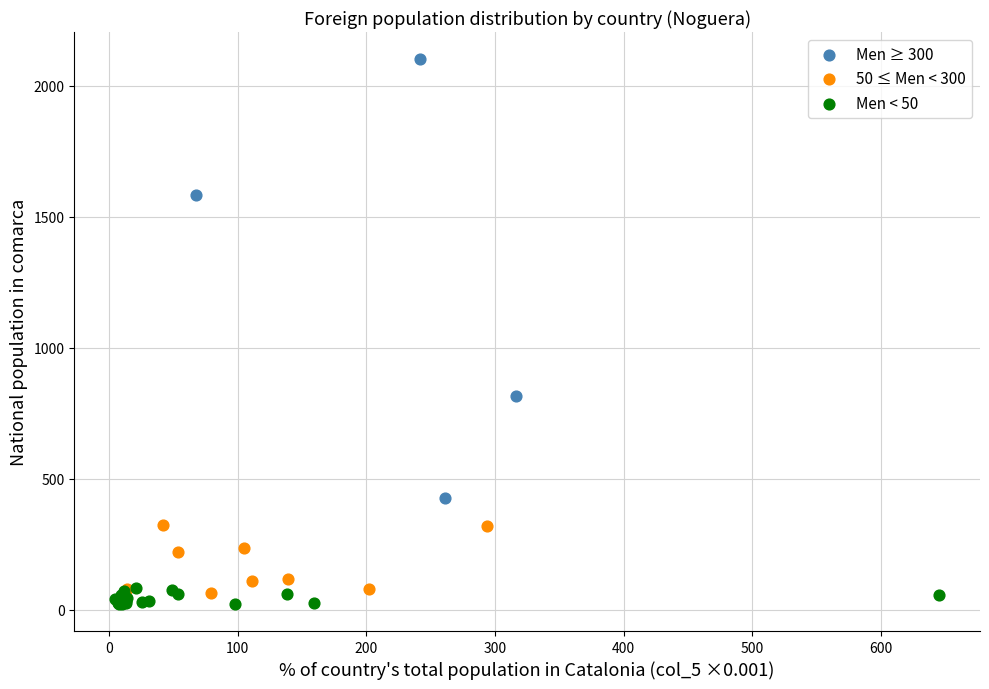

Which series has the largest Y range (max minus min)?

Men ≥ 300